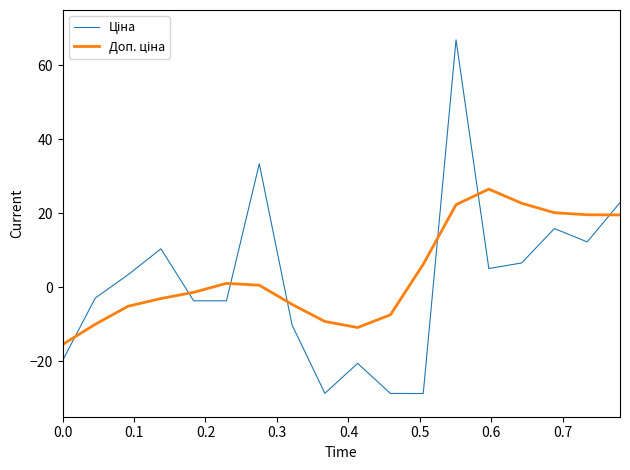

What is the difference between the second highest and second lowest values in the Доп. ціна series?

33.6